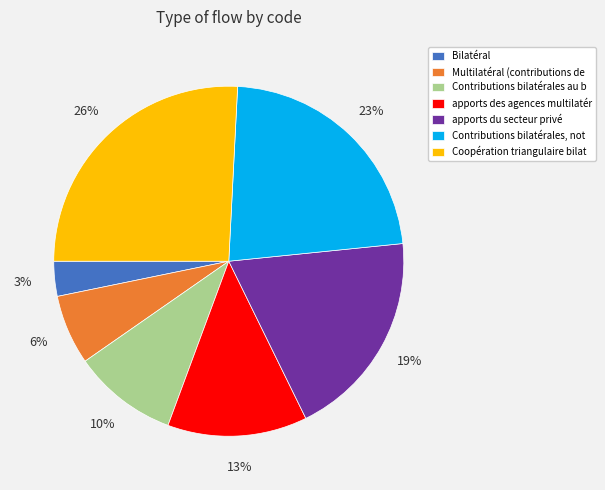

To the nearest percent, what is the average slice percentage?

14%